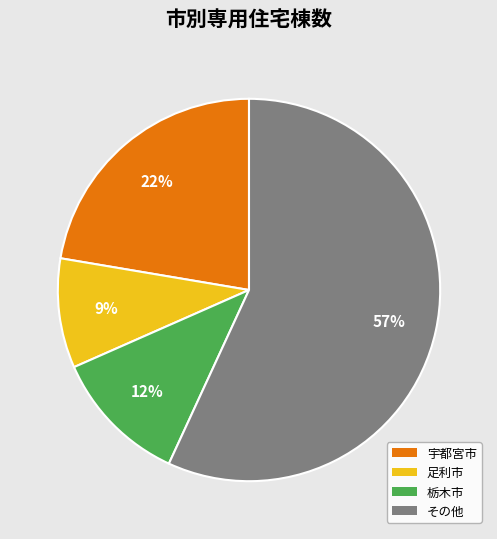

To the nearest percent, what is the difference between the largest and smallest slice percentages?

48%